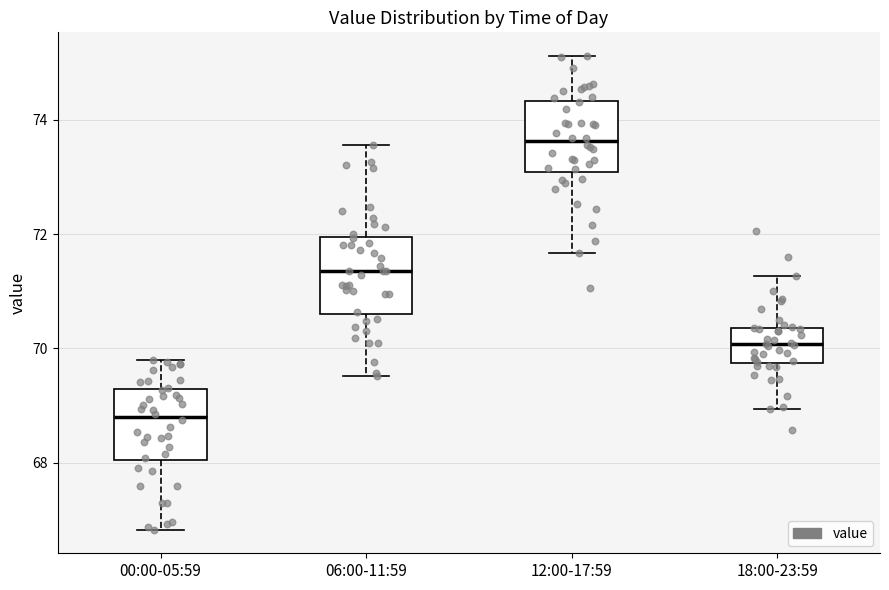

Reading left to right, transcribe this box plot: for each box, give where its median line is, the range the box spans, and where its two whiskers end, as read against the y-axis. The values are not printed on the chart, so give them approximately, as read against the axis.

00:00-05:59: median 68.8, box 68.0 to 69.2, whiskers 66.8 to 69.8
06:00-11:59: median 71.4, box 70.6 to 72.0, whiskers 69.6 to 73.6
12:00-17:59: median 73.6, box 73.0 to 74.4, whiskers 71.6 to 75.2
18:00-23:59: median 70.0, box 69.8 to 70.4, whiskers 69.0 to 71.2